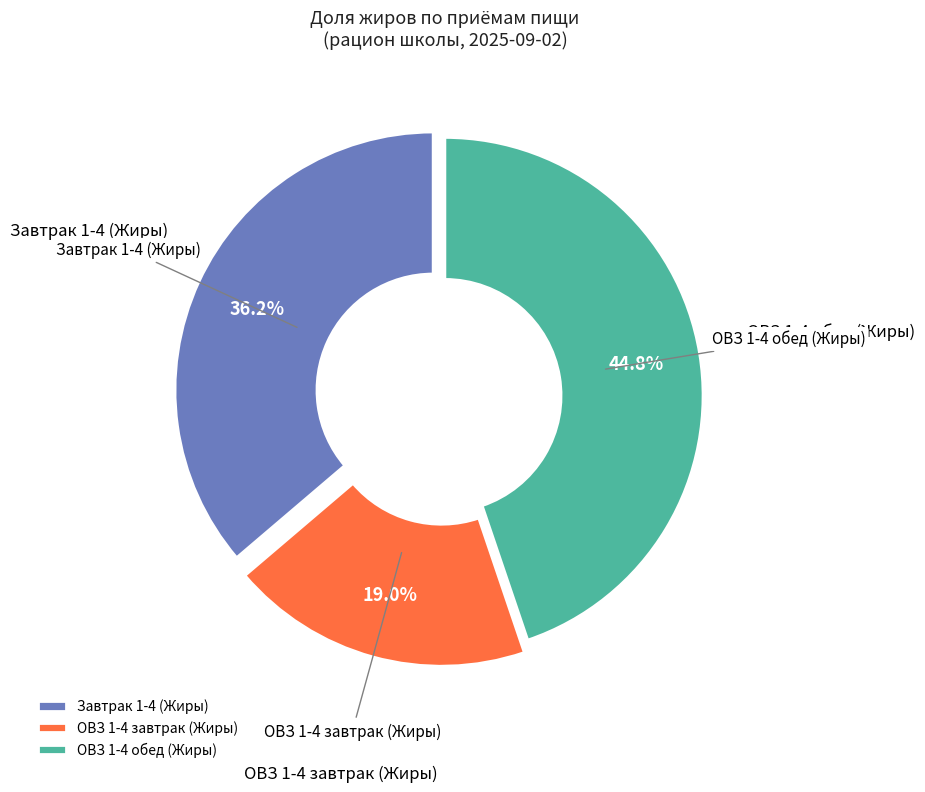

Rank the categories by value from highest to lowest.

ОВЗ 1-4 обед (Жиры), Завтрак 1-4 (Жиры), ОВЗ 1-4 завтрак (Жиры)